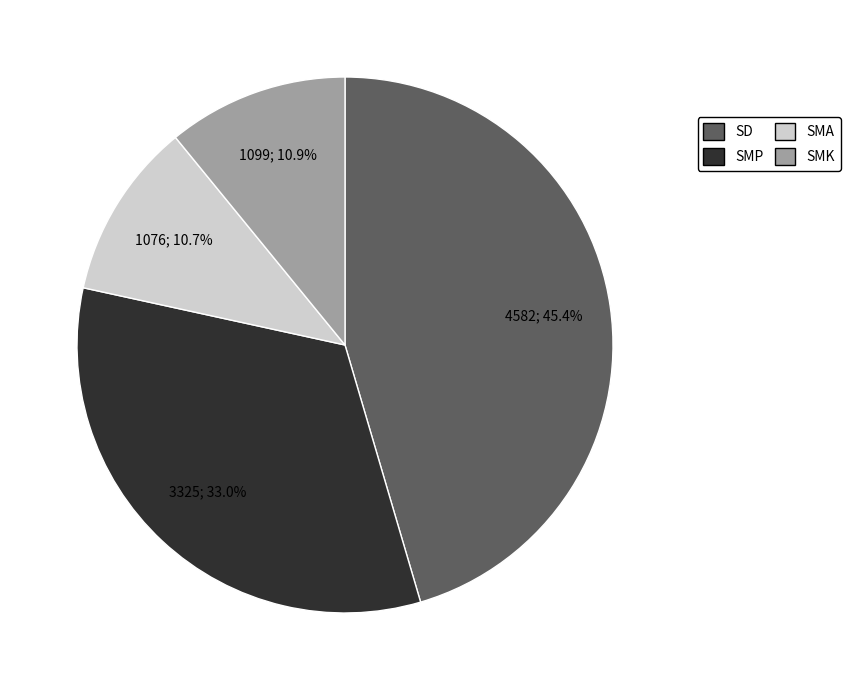

How many slices are in this pie chart?

4